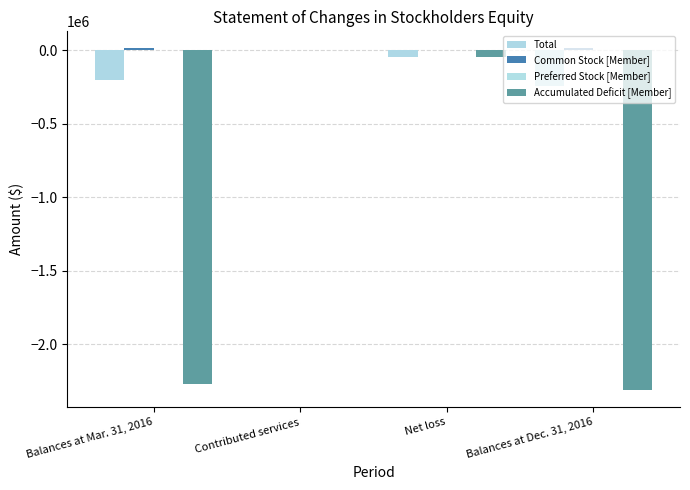

Reading left to right, extract all data points from this chart.

Total: Balances at Mar. 31, 2016=-202243	Contributed services=3750	Net loss=-44486	Balances at Dec. 31, 2016=-242979
Common Stock [Member]: Balances at Mar. 31, 2016=13758	Contributed services=0	Net loss=0	Balances at Dec. 31, 2016=13758
Preferred Stock [Member]: Balances at Mar. 31, 2016=0	Contributed services=0	Net loss=0	Balances at Dec. 31, 2016=0
Accumulated Deficit [Member]: Balances at Mar. 31, 2016=-2266757	Contributed services=0	Net loss=-44486	Balances at Dec. 31, 2016=-2311243